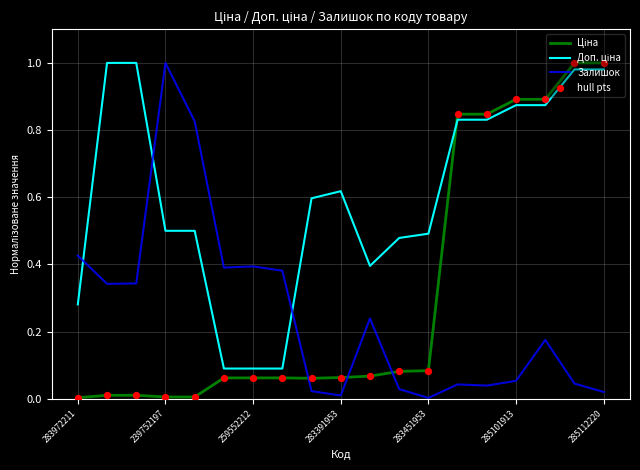

Which series has the largest total across all categories?

Доп. ціна